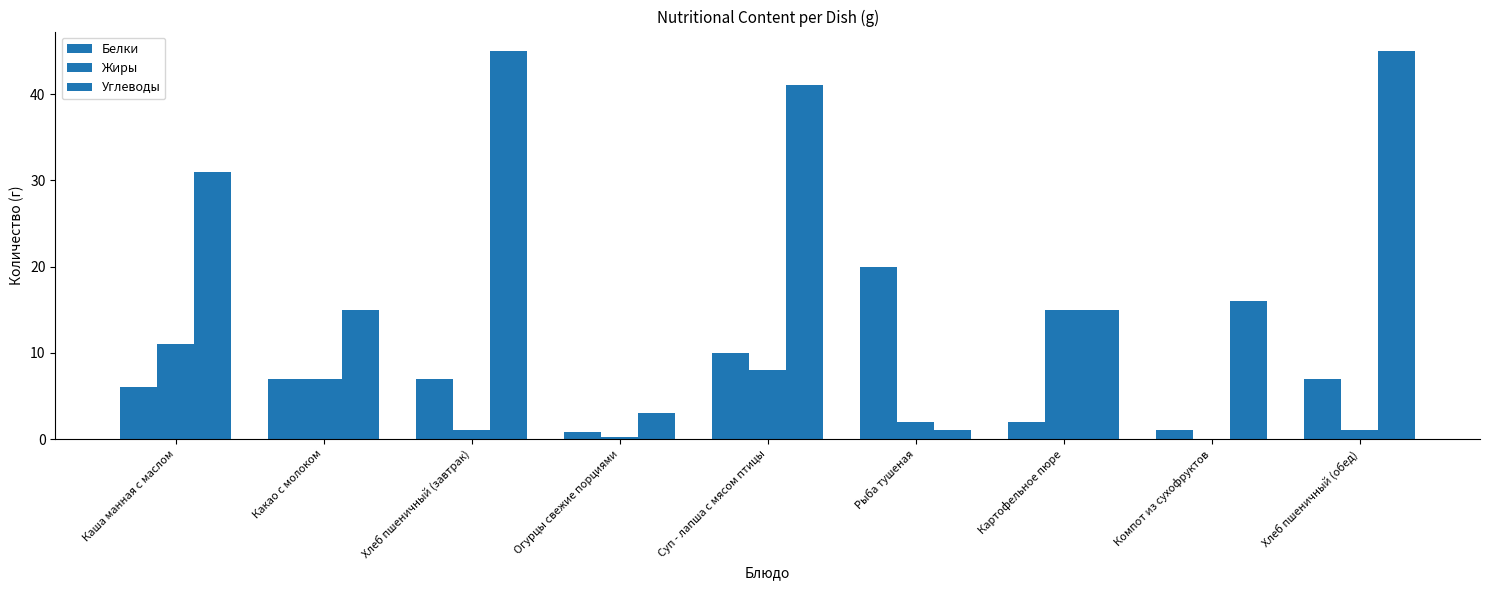

At which category is the sum across all series the highest?

Суп - лапша с мясом птицы